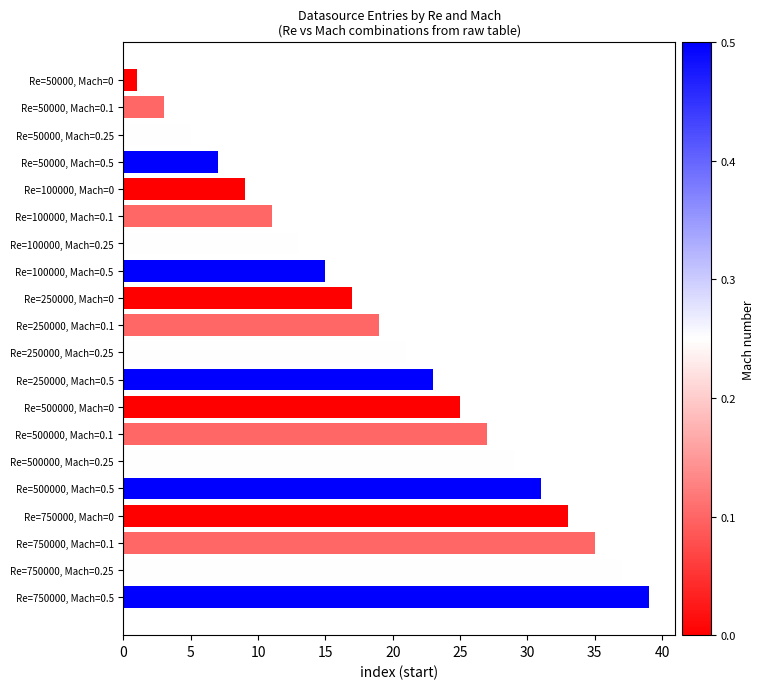

The value at Re=50000, Mach=0.25 is 2. True or false?

False